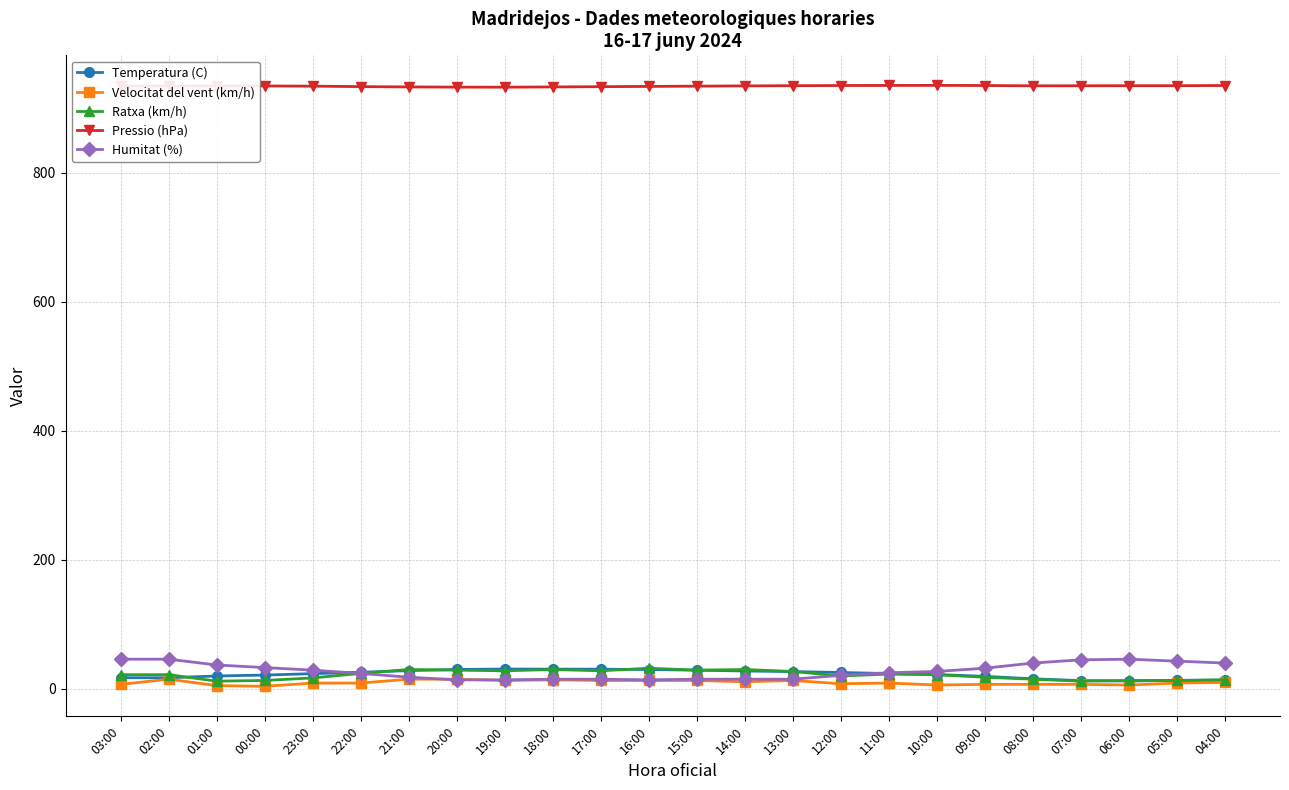

What is the sum of the Ratxa (km/h) values at 19:00 and 09:00?

46.0